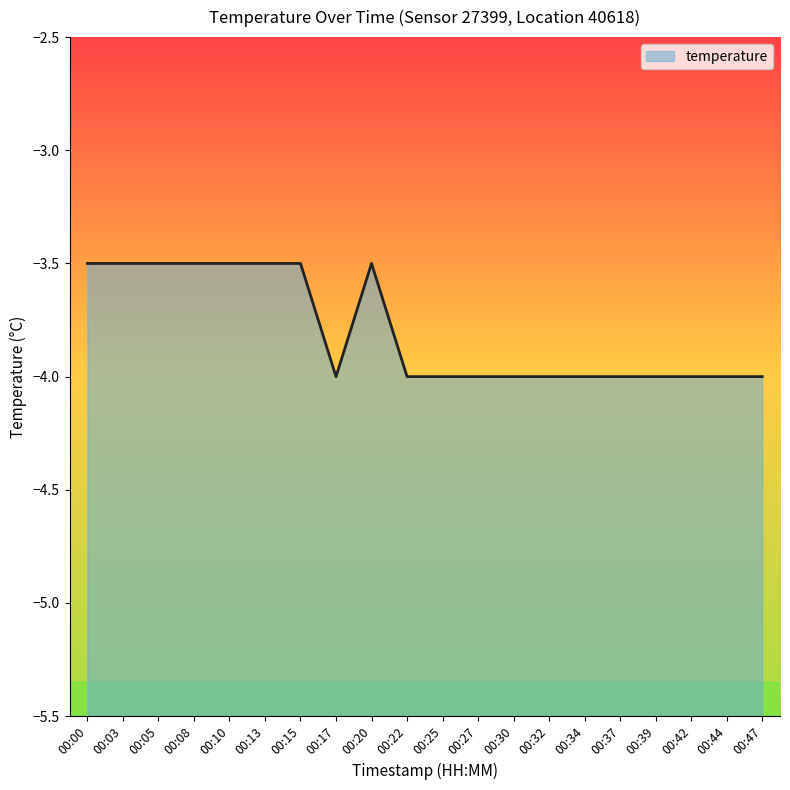

How many points are lower than both their immediate neighbors (excluding endpoints)?

1